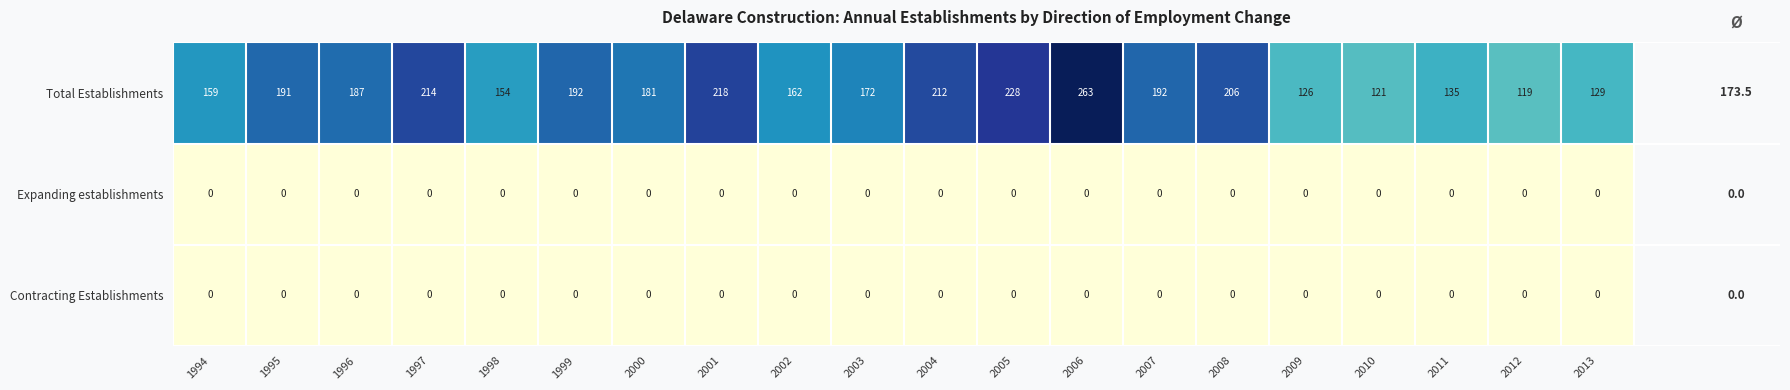

The value of Expanding establishments at 1995 is 0. True or false?

True